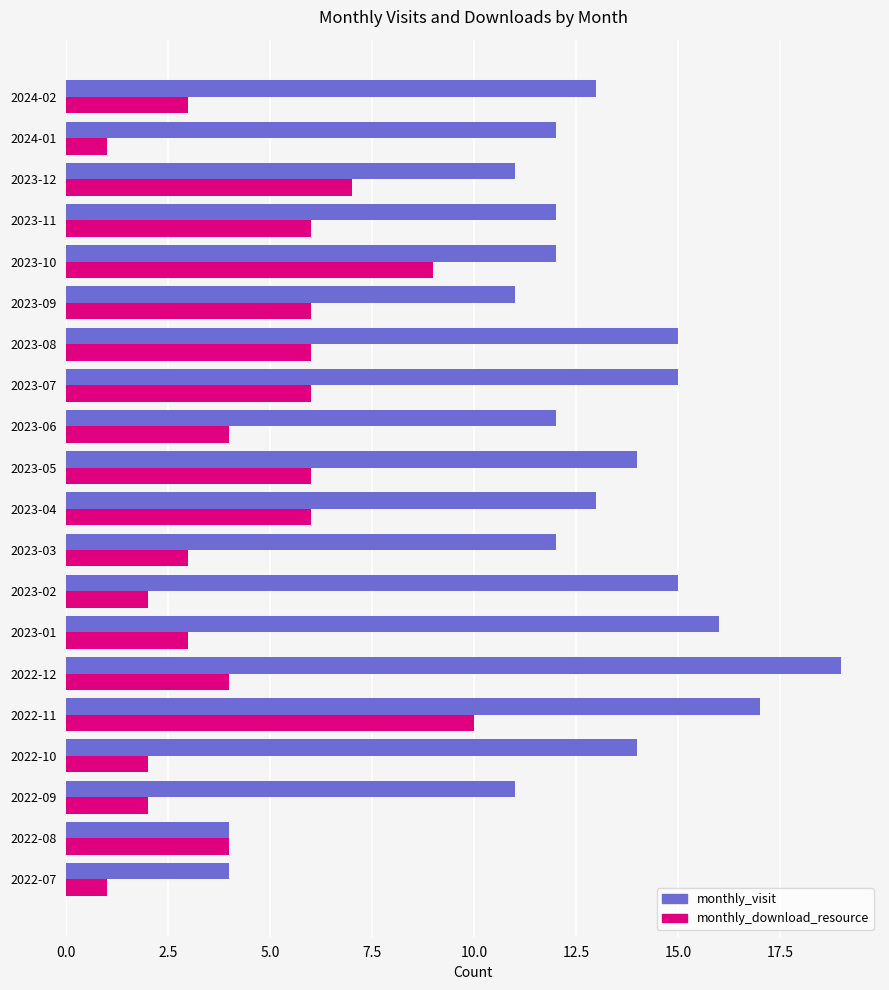

True or false: monthly_download_resource has a value of 3 at 2022-10.

False